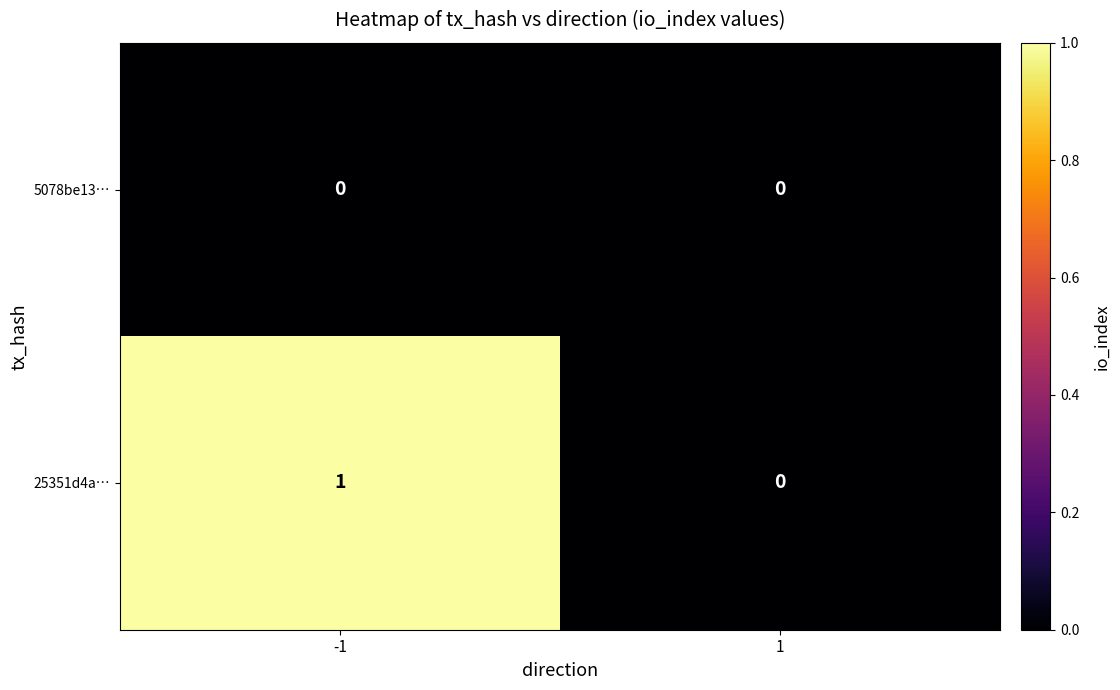

The value of 25351d4a… at 1 is 0. True or false?

True